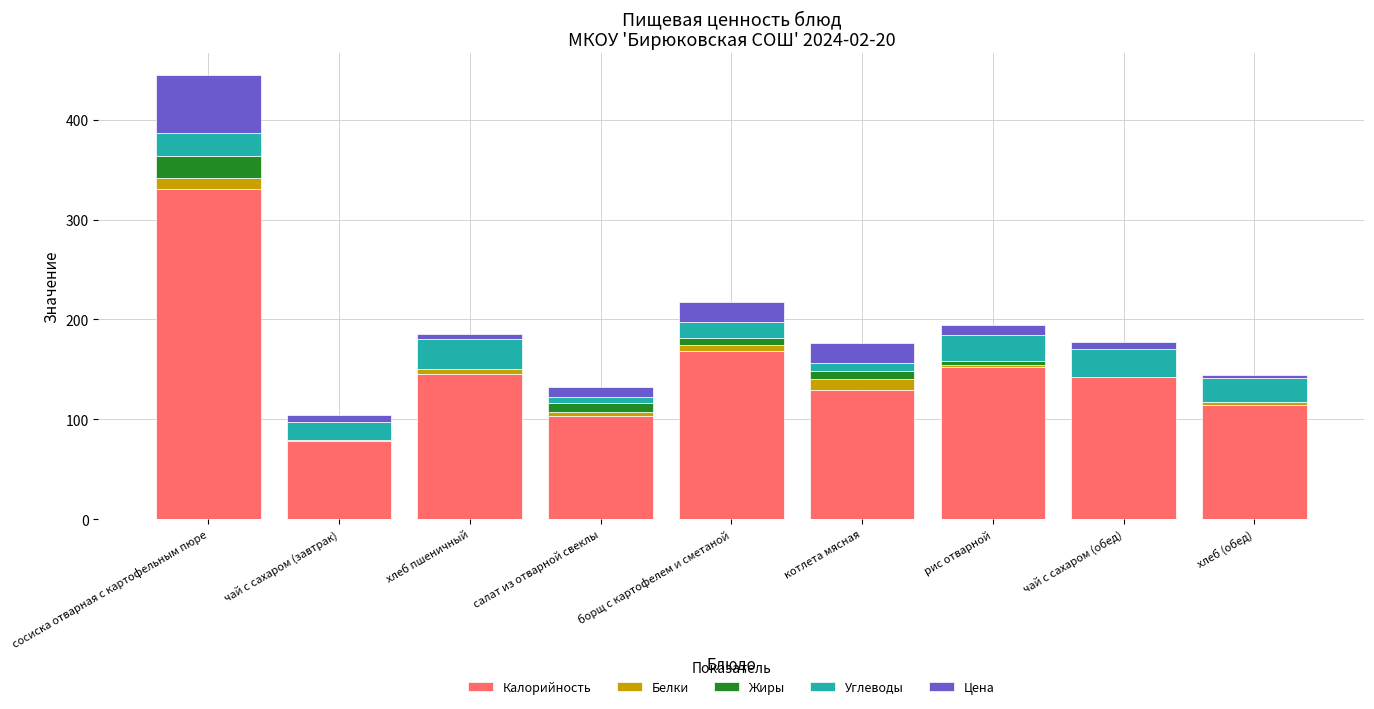

What are all the series names shown in the legend?

Калорийность, Белки, Жиры, Углеводы, Цена